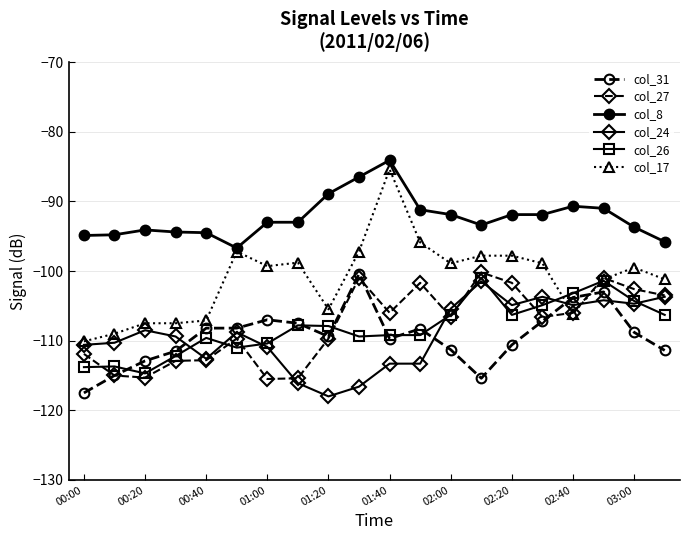

True or false: col_17 has more than 1 interior local peaks.

True